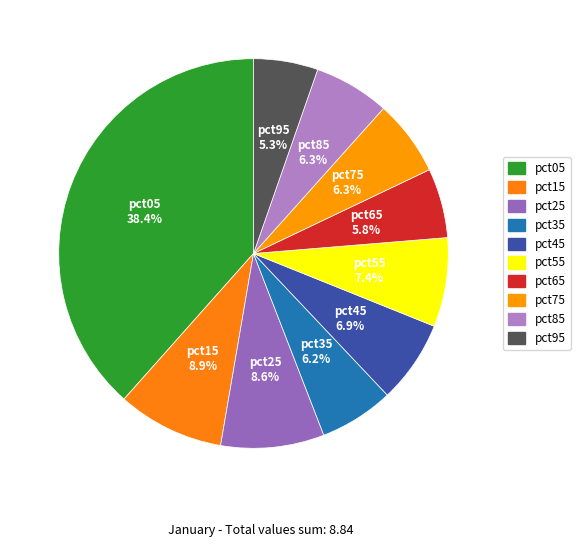

To the nearest percent, what is the difference between the largest and smallest slice percentages?

33%